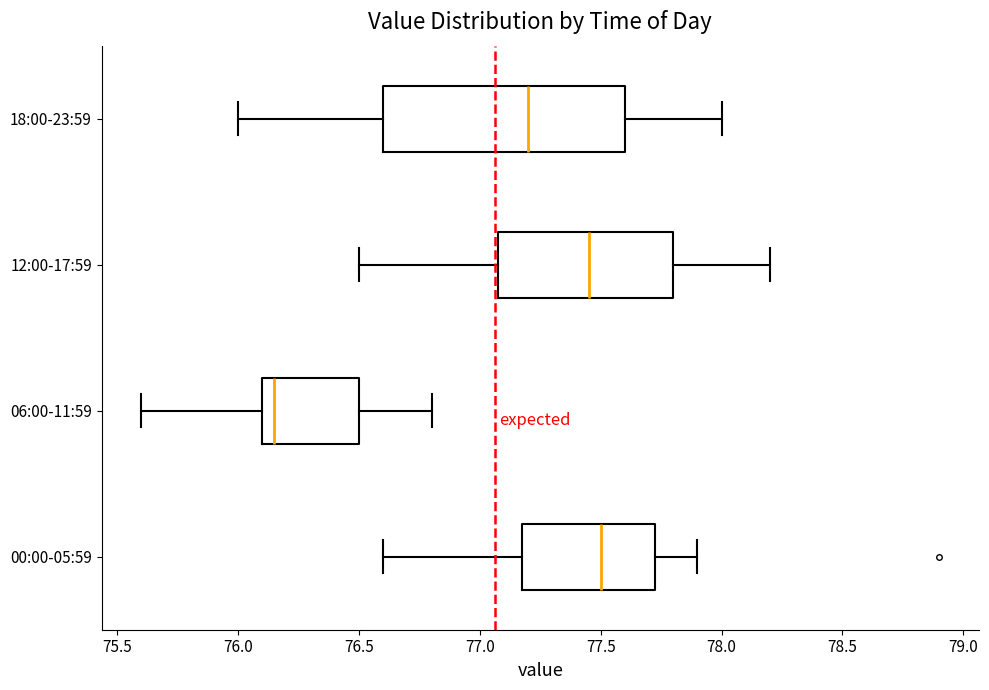

Where is the right edge of the box for 06:00-11:59 on the x-axis? The values are not printed on the chart, so give them approximately, as read against the axis.

76.50